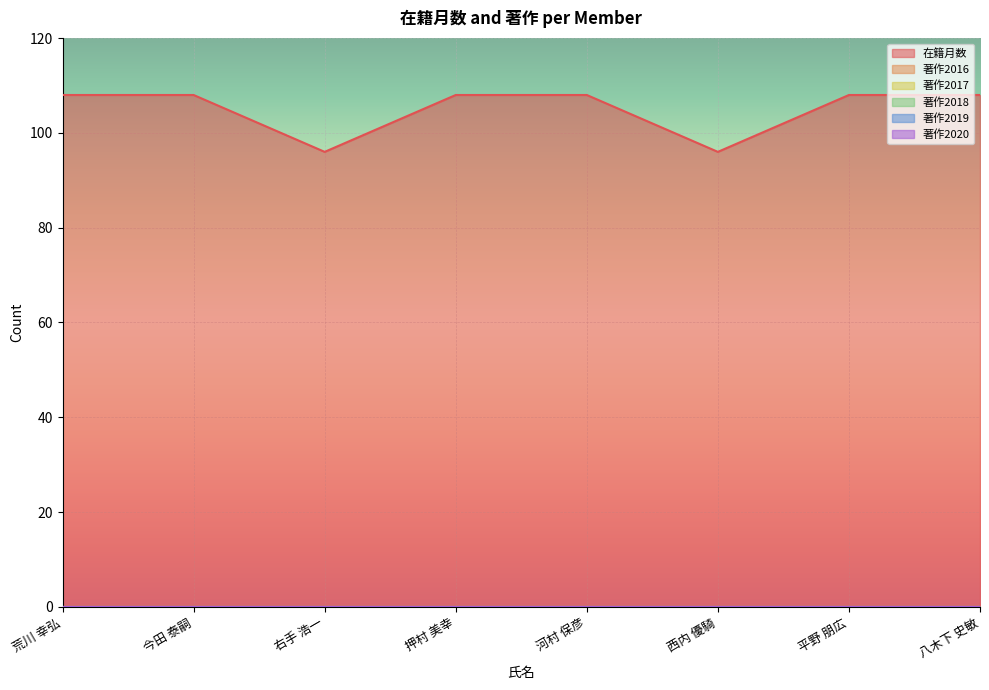

Which category has the lowest value in the 著作2019 series?

荒川 幸弘